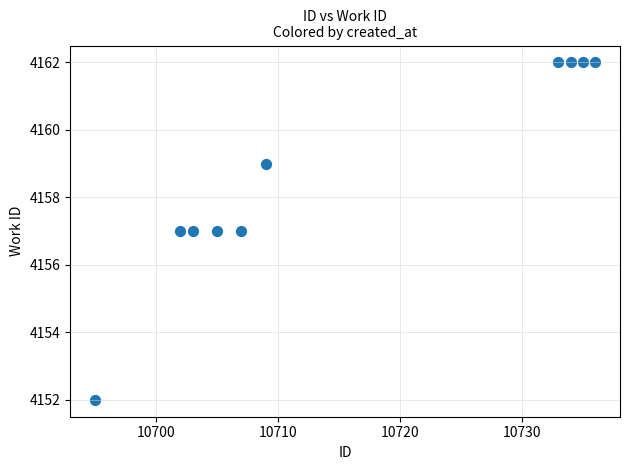

What is the range of X values (max minus min)?

41